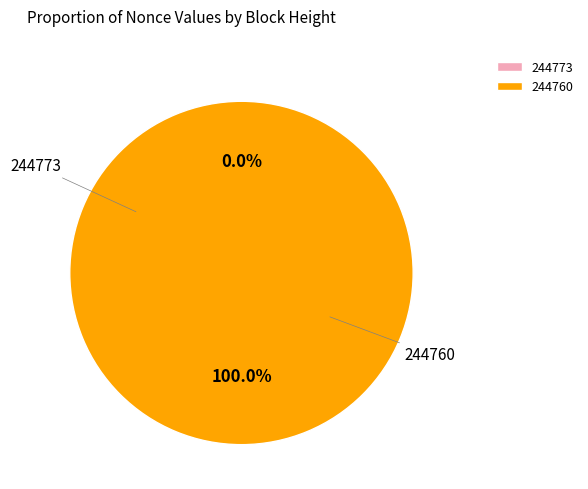

What is the majority slice?

244760